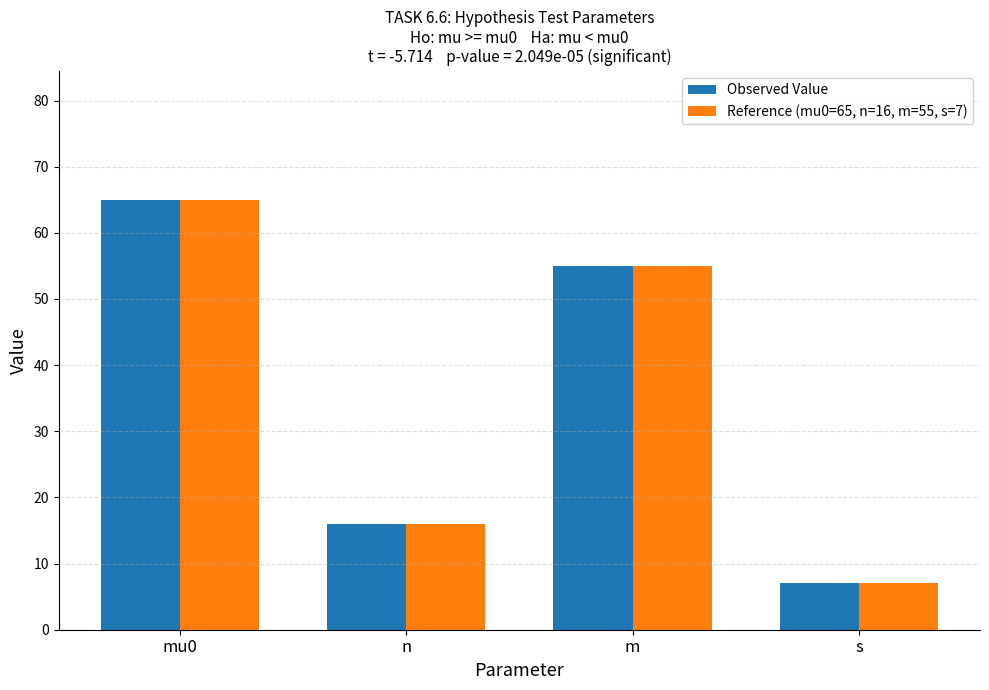

What is the approximate value of Reference (mu0=65, n=16, m=55, s=7) at n, to the nearest 5?

15